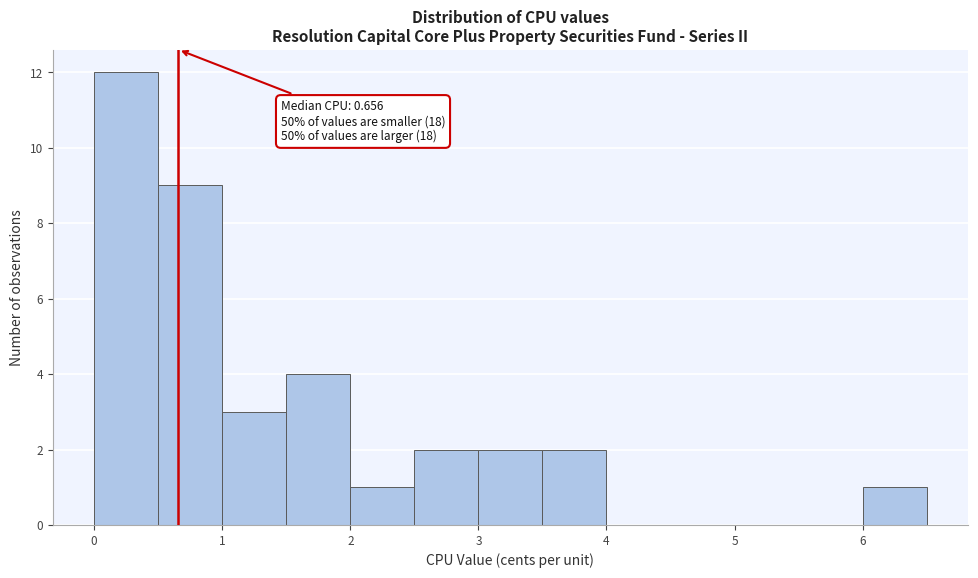

Which range on the x-axis has the tallest bar?

0.0 to 0.5